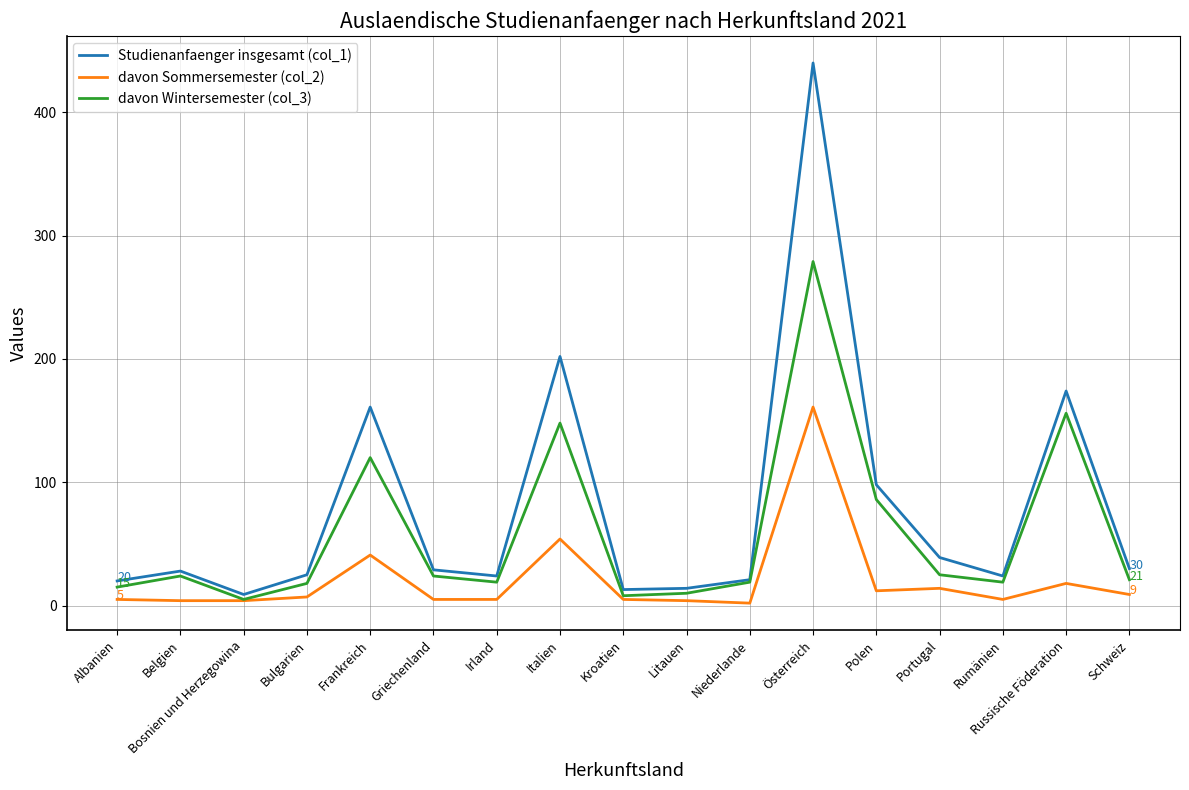

List the series in order of their peak value, highest first.

Studienanfaenger insgesamt (col_1), davon Wintersemester (col_3), davon Sommersemester (col_2)